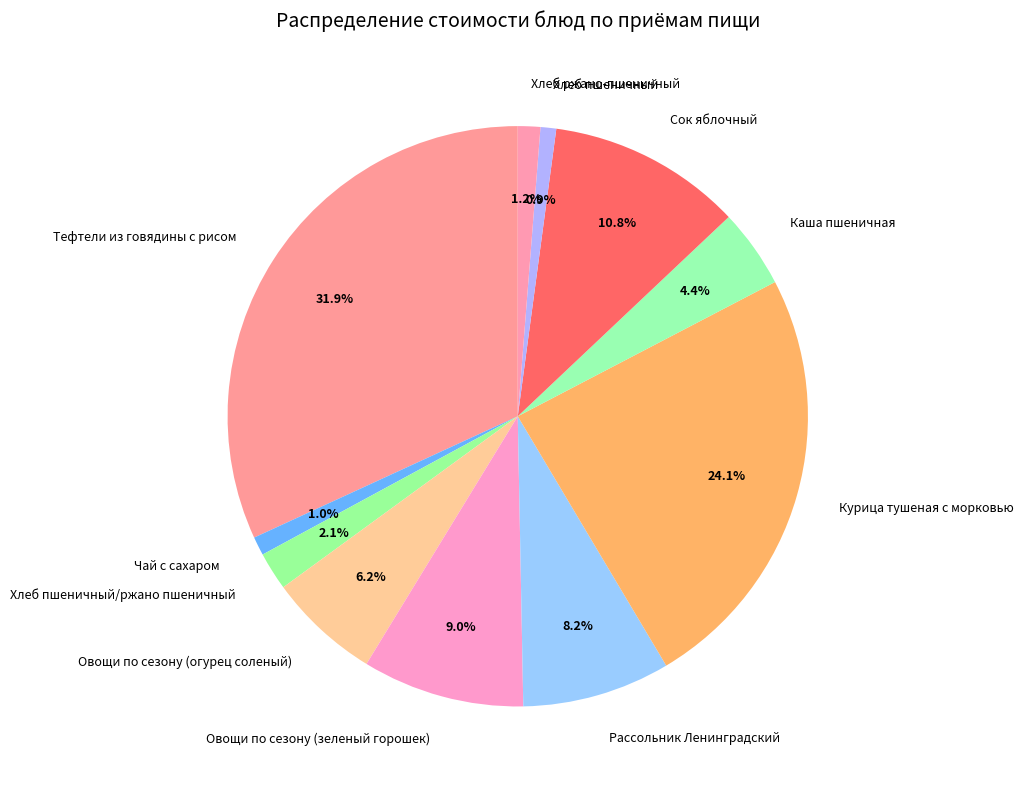

What is the largest slice in the pie chart?

Тефтели из говядины с рисом